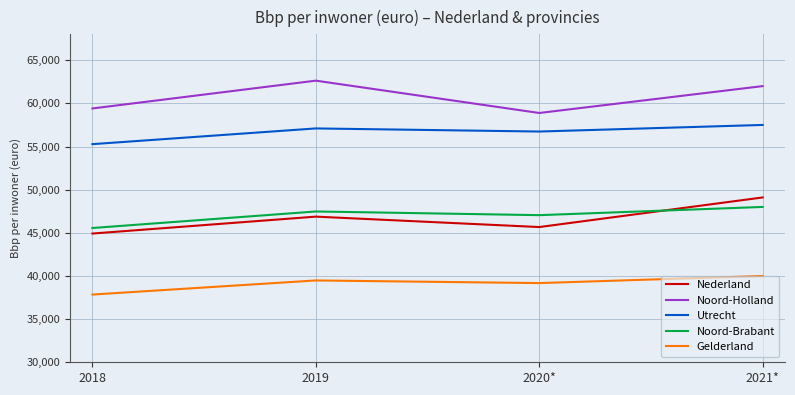

True or false: Gelderland and Nederland cross at least once.

False